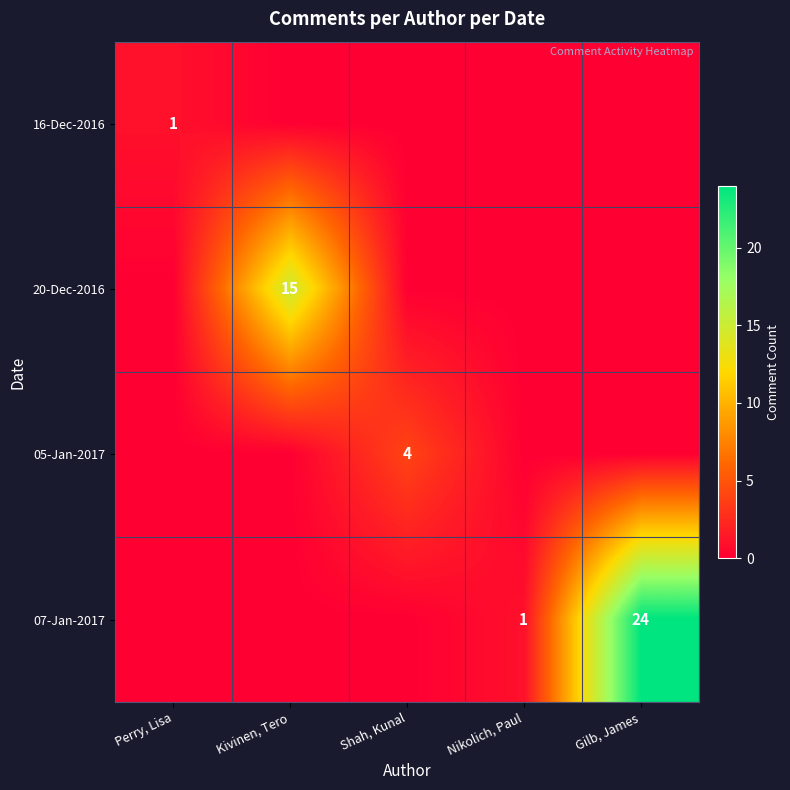

What is the difference between the highest and lowest values at Perry, Lisa?

1